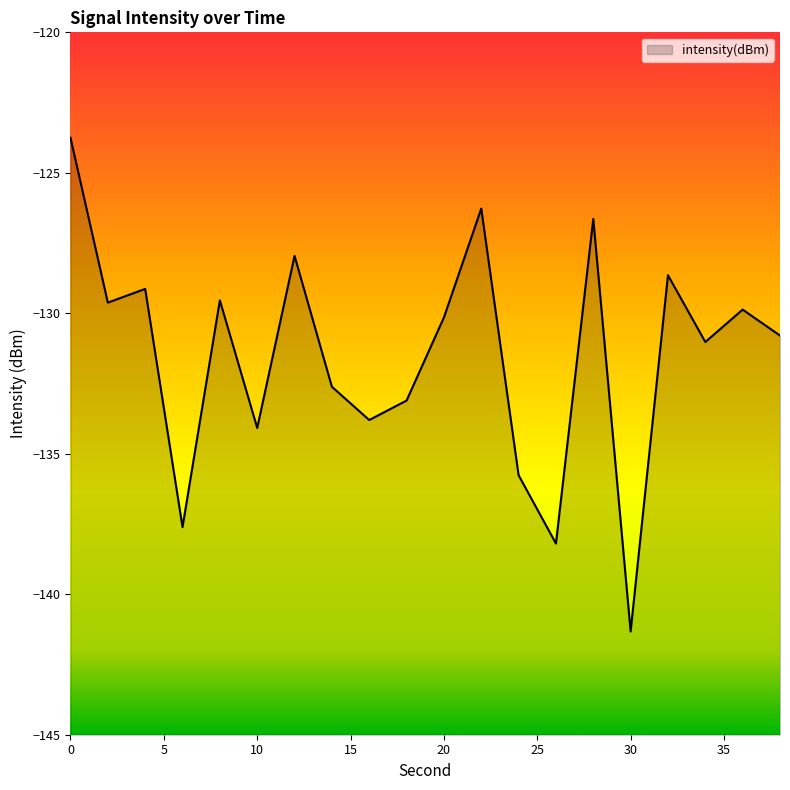

What is the value of the 20th point from the left?

-130.8